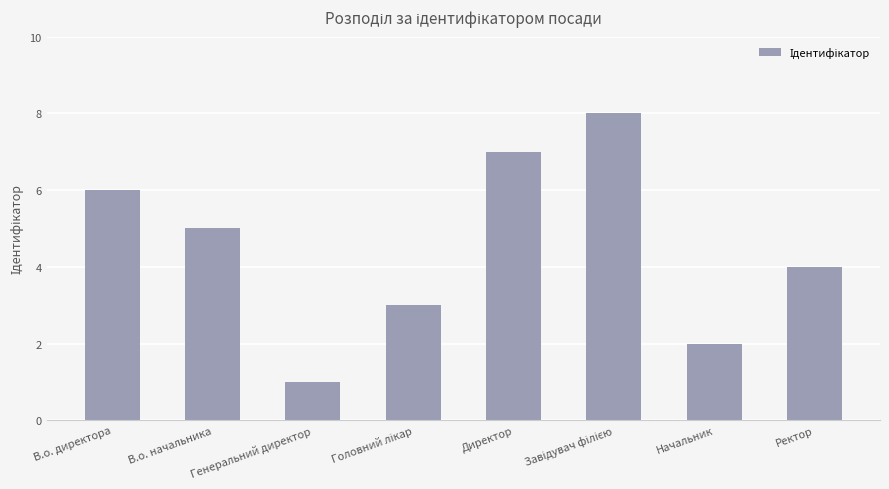

Count the number of data series in this chart.

1